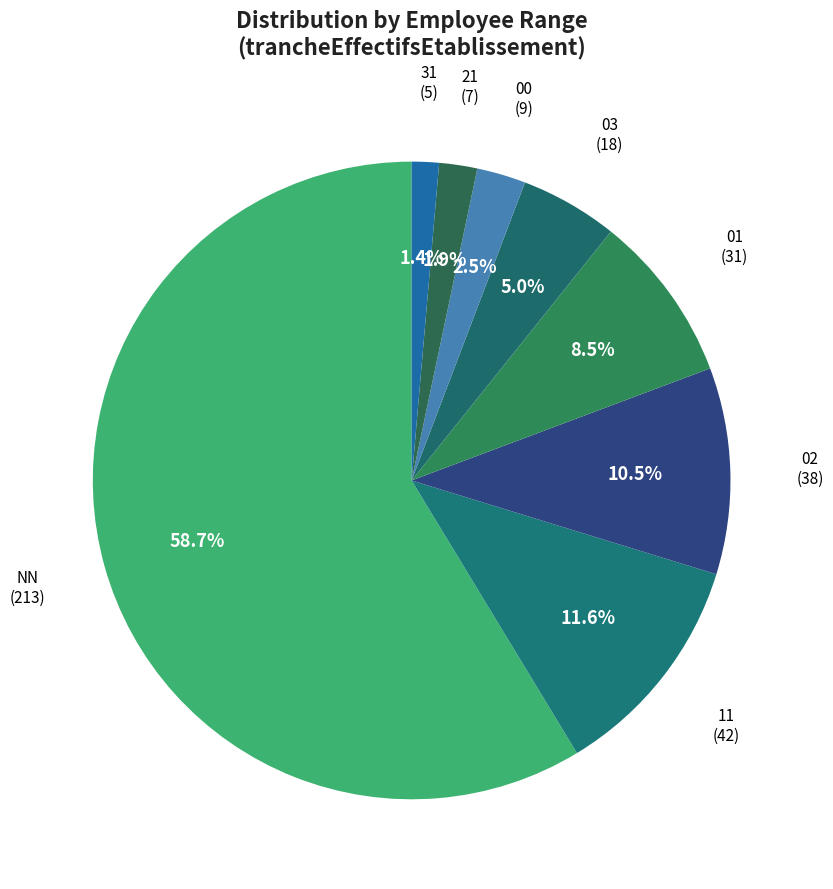

Count the number of slices in the pie.

8